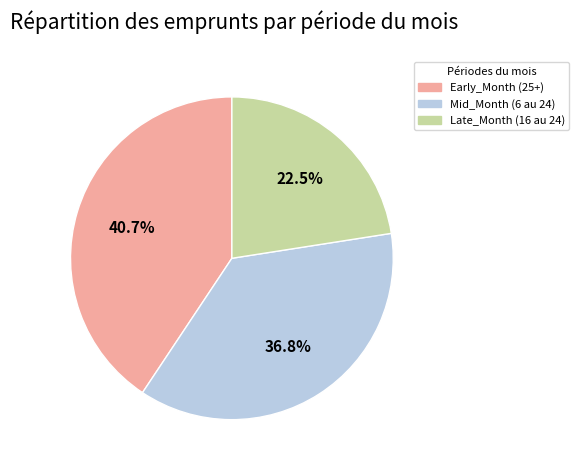

Between Mid_Month (6 au 24) and Late_Month (16 au 24), which is larger?

Mid_Month (6 au 24)